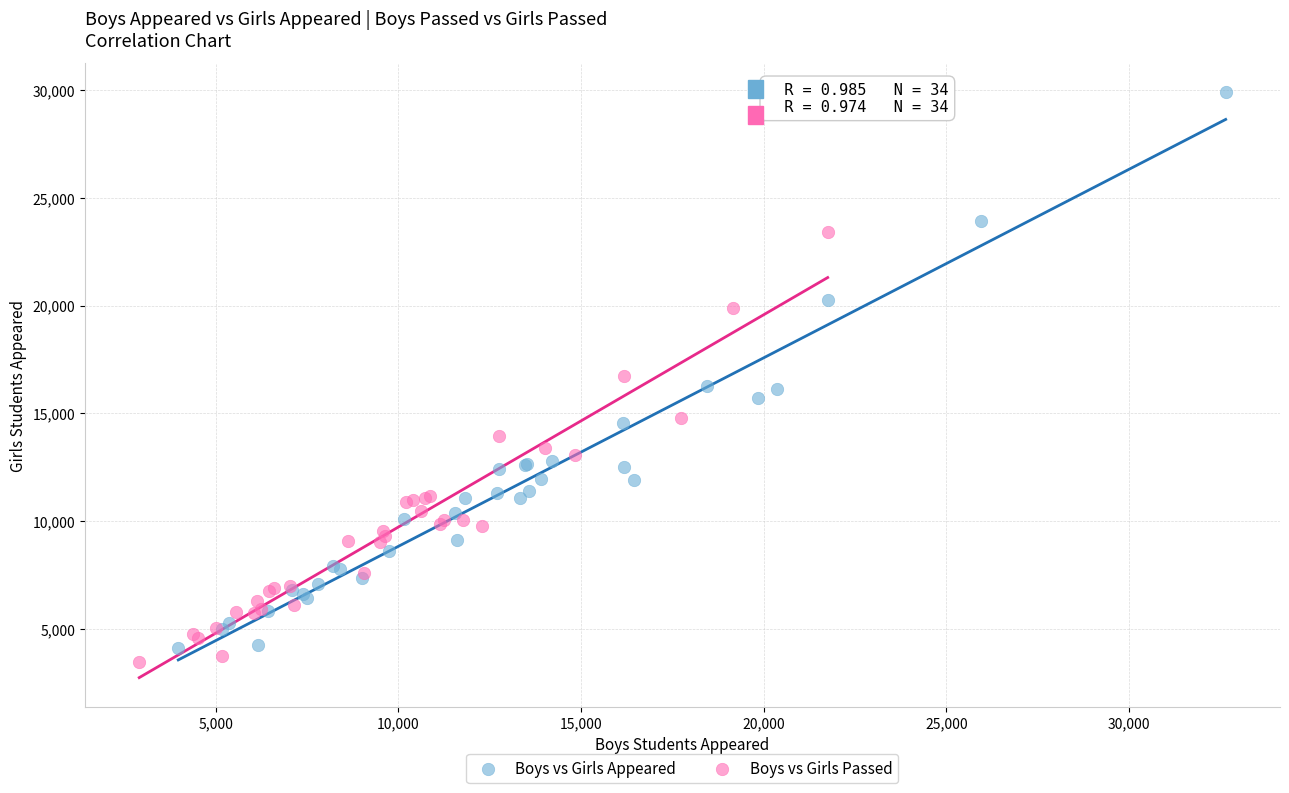

Which series reaches the minimum Y coordinate?

Boys vs Girls Passed